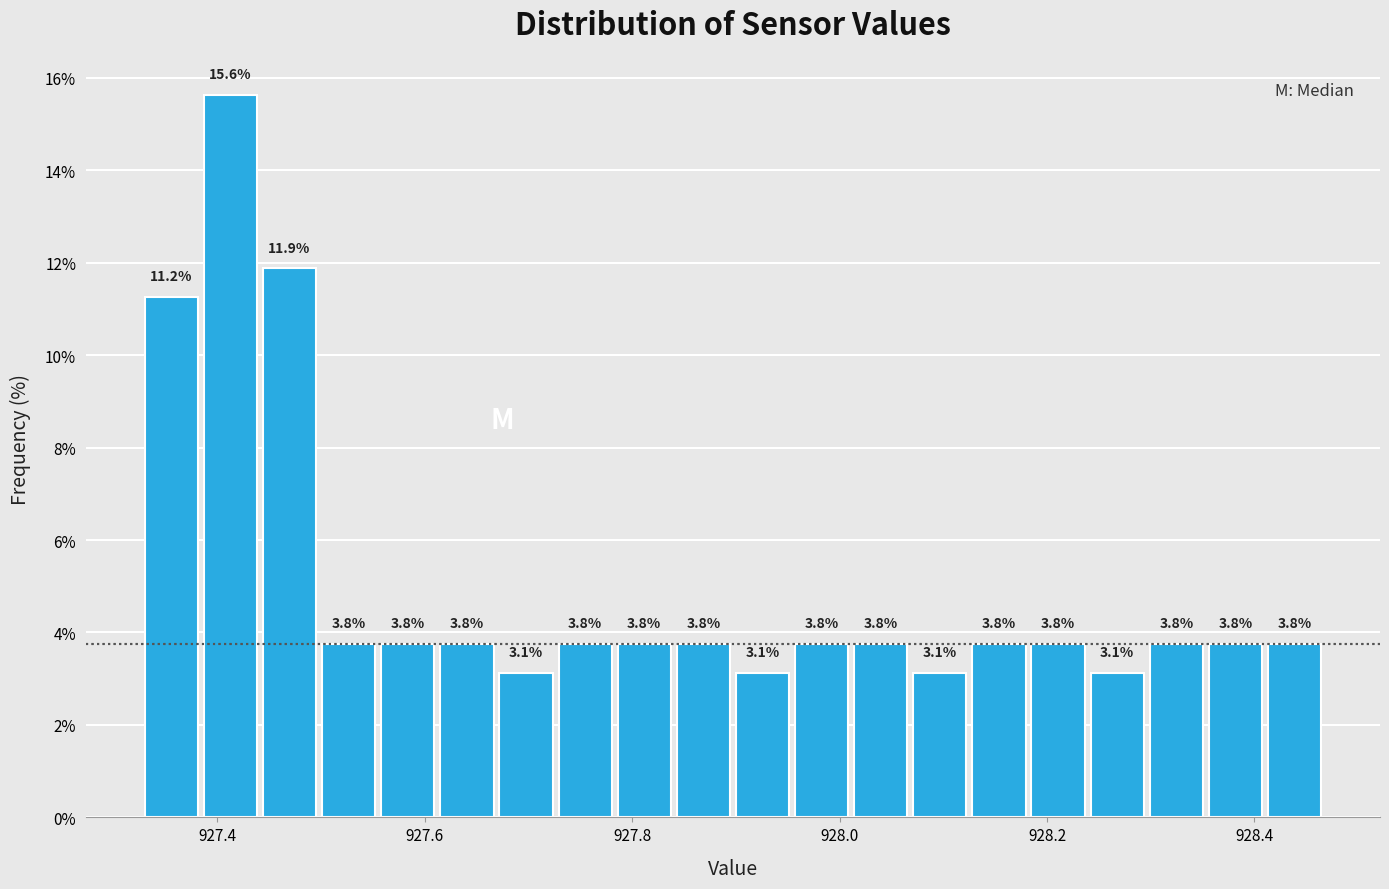

Around what value on the x-axis is the tallest bar? Give the approximate position of its centre, as read against the axis.

927.42